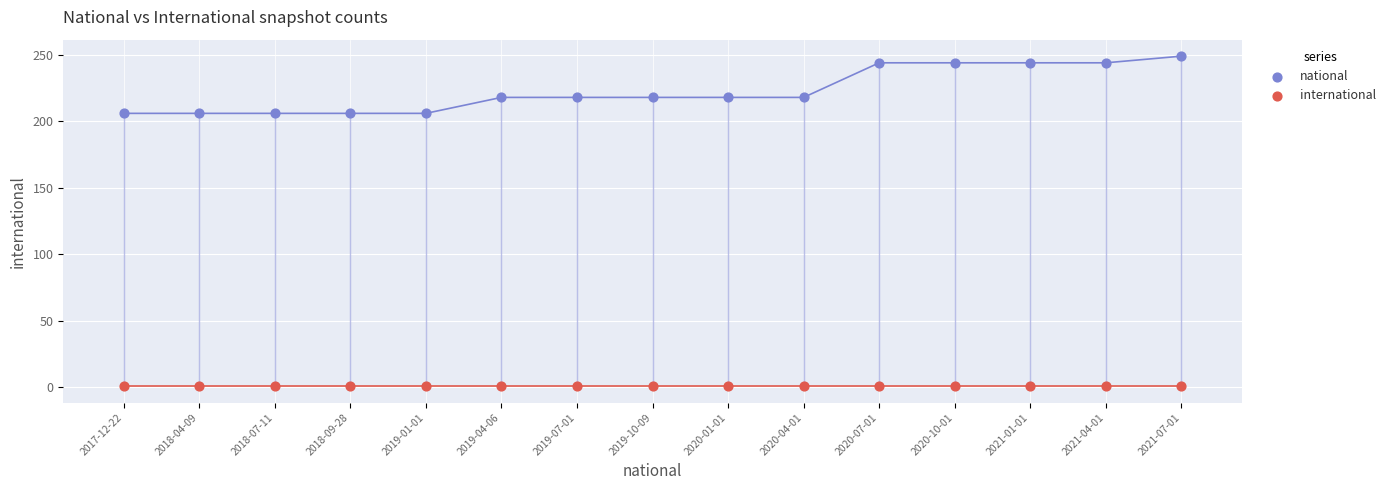

Which series contains the lowest Y value?

international